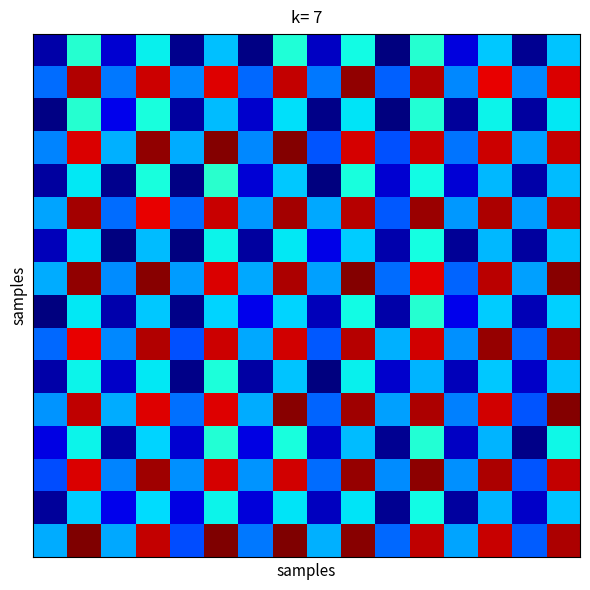

At how many categories does at least one series exceed 2?

8